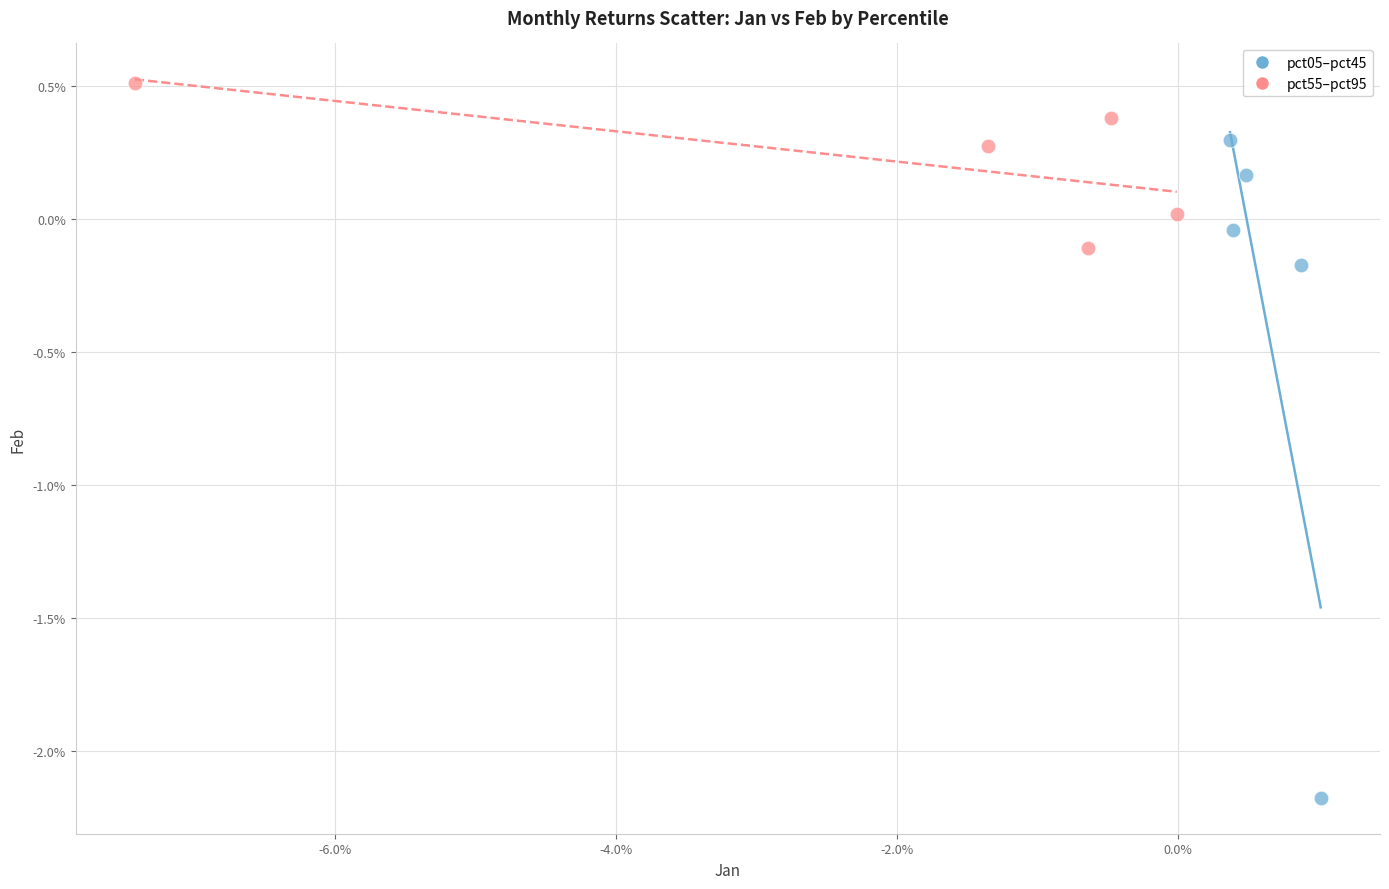

Which series has the widest spread of Y values?

pct05–pct45